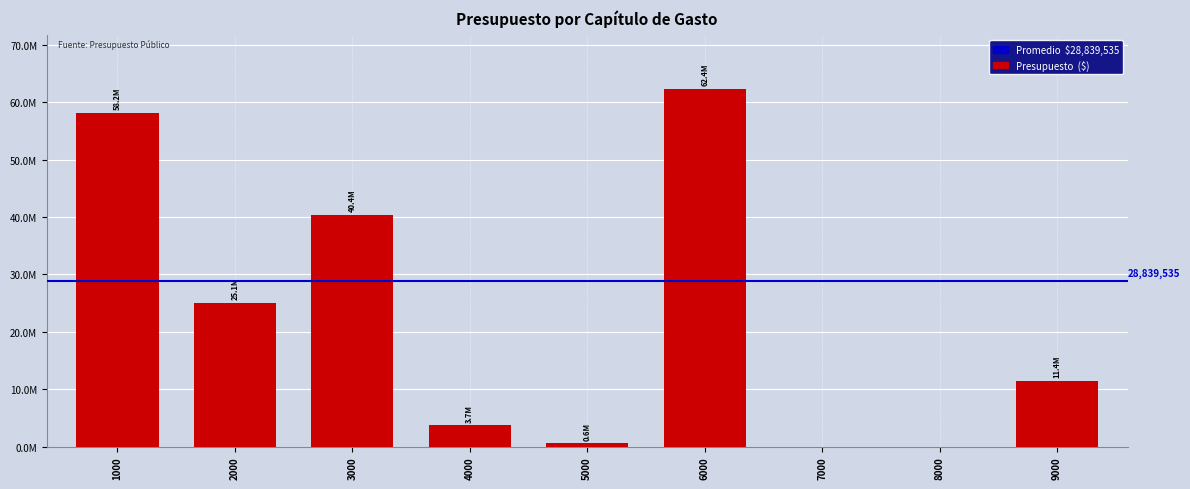

What is the difference between the maximum and second lowest values?

62420205.8